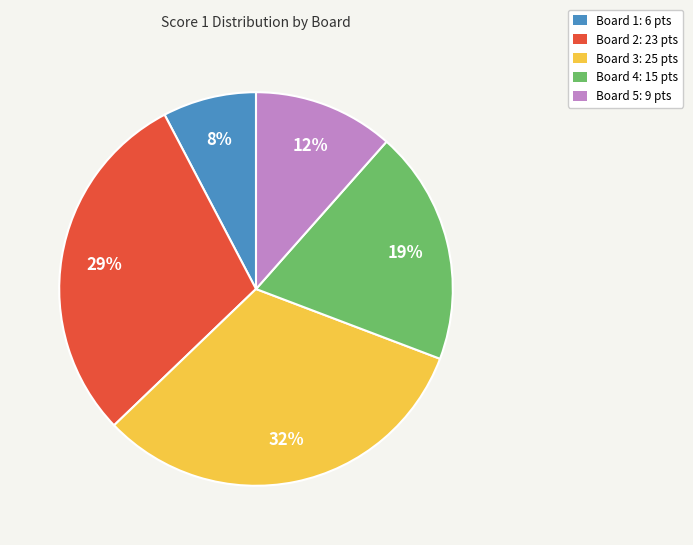

To the nearest percent, what is the difference between the largest and smallest slice percentages?

24%